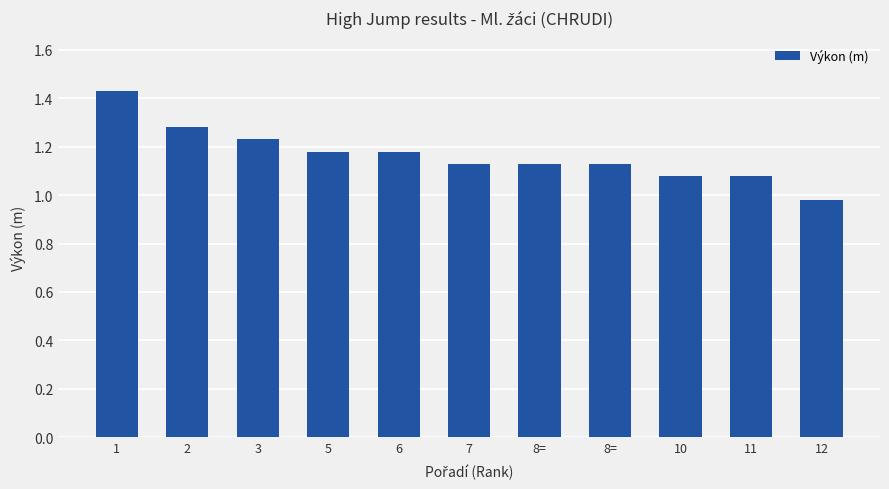

How many bars are there in total?

11